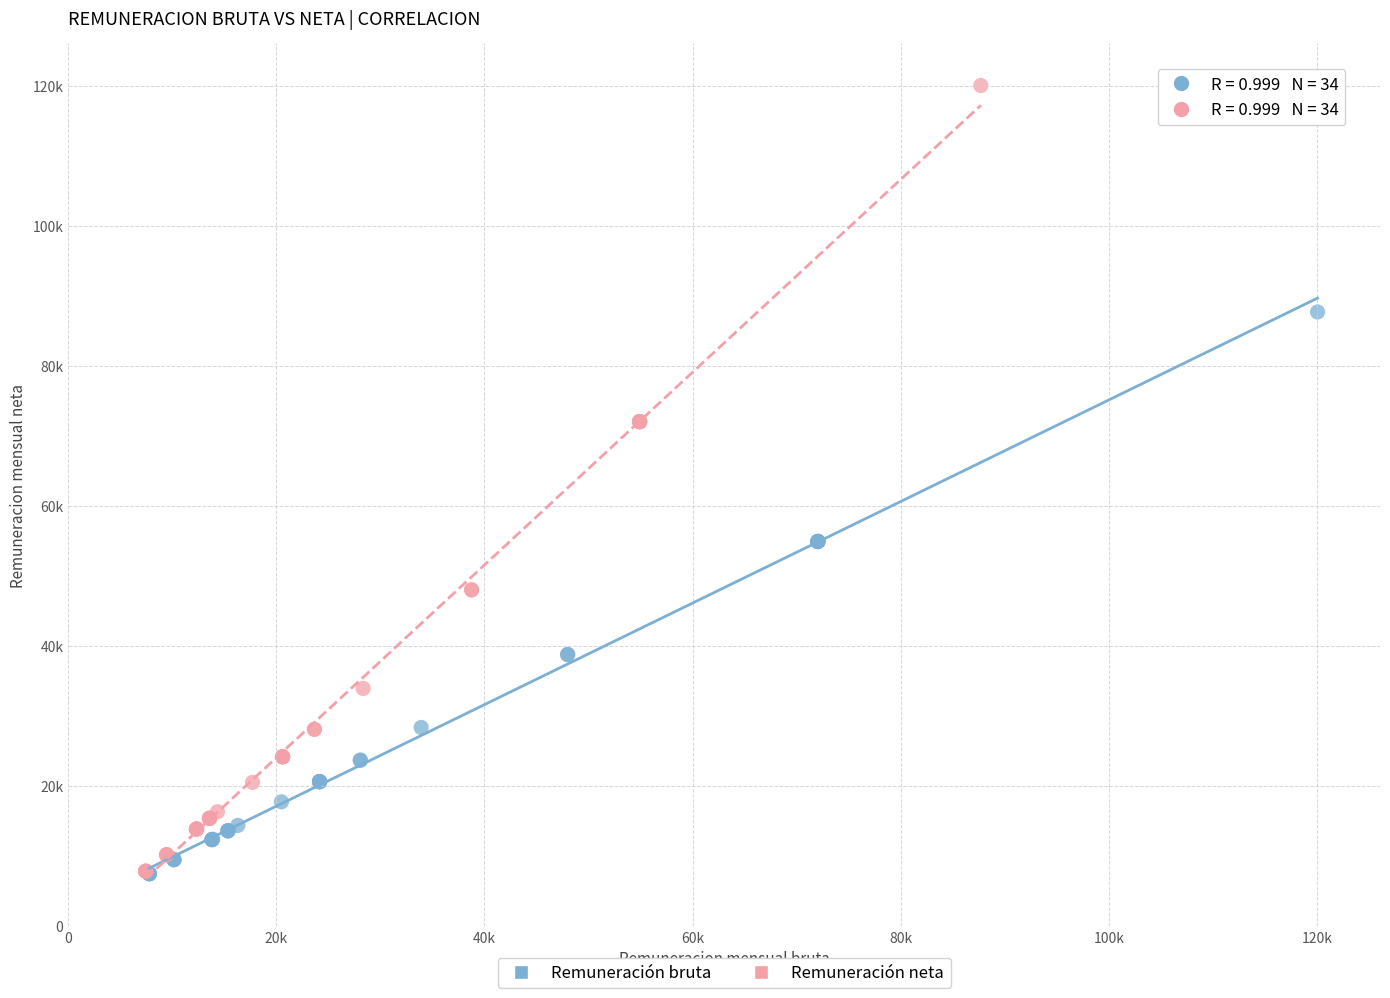

What are all the series names shown in the legend?

Remuneración bruta, Remuneración neta